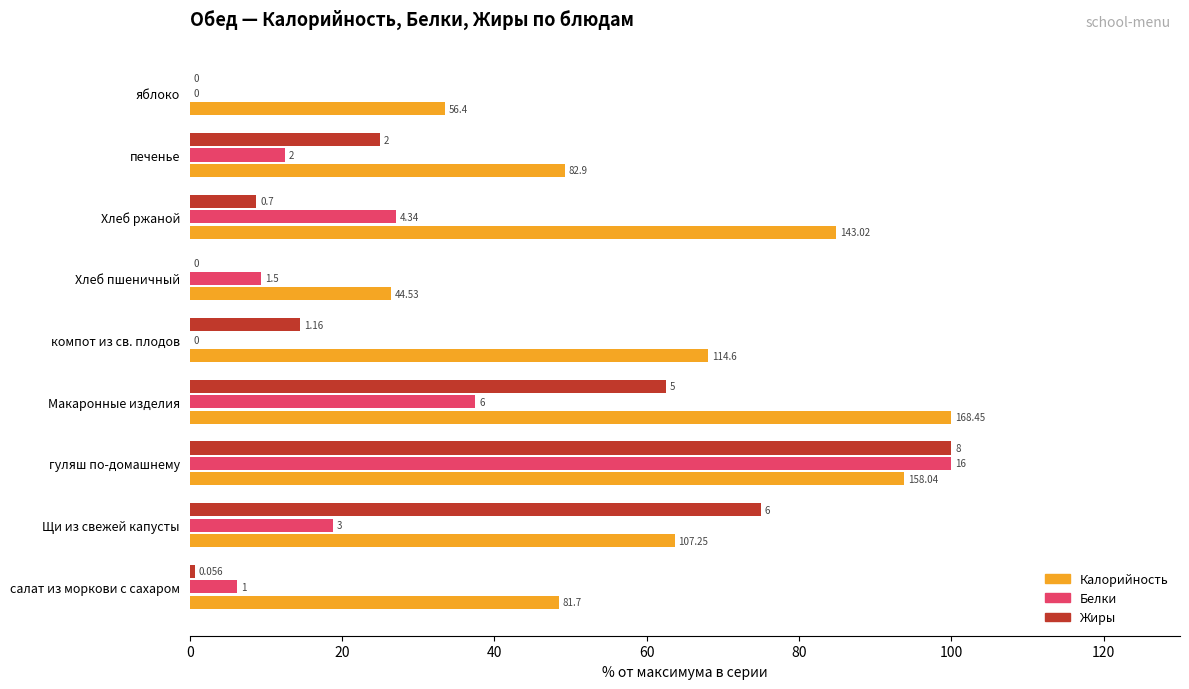

Reading right to left, transcribe all the data shown in this chart.

Калорийность: 33.5	49.2	84.9	26.4	68.0	100.0	93.8	63.7	48.5
Белки: 0.0	12.5	27.1	9.4	0.0	37.5	100.0	18.8	6.2
Жиры: 0.0	25.0	8.8	0.0	14.5	62.5	100.0	75.0	0.7